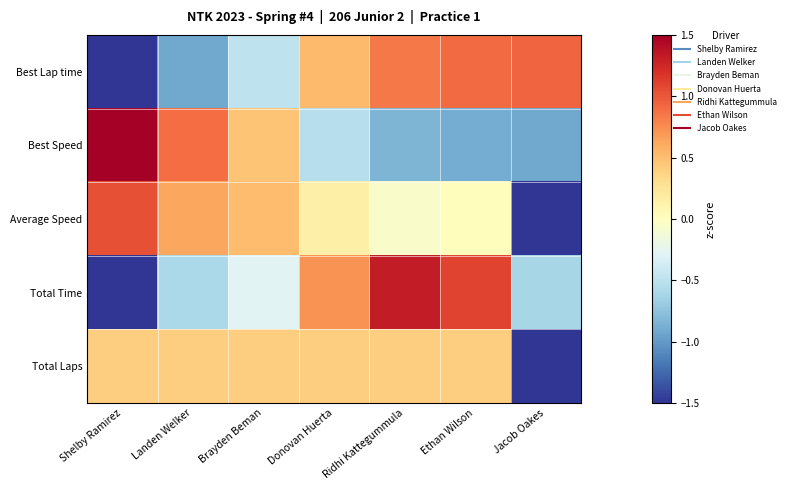

What is the maximum value shown in the chart?

1.8